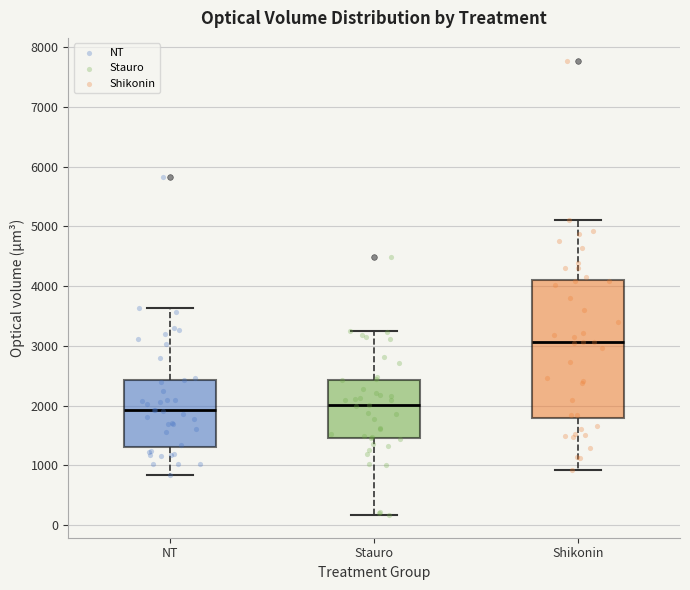

Reading left to right, transcribe this box plot: for each box, give where its median line is, the range the box spans, and where its two whiskers end, as read against the y-axis. The values are not printed on the chart, so give them approximately, as read against the axis.

NT: median 1900, box 1300 to 2400, whiskers 800 to 3600
Stauro: median 2000, box 1500 to 2400, whiskers 200 to 3300
Shikonin: median 3100, box 1800 to 4100, whiskers 900 to 5100